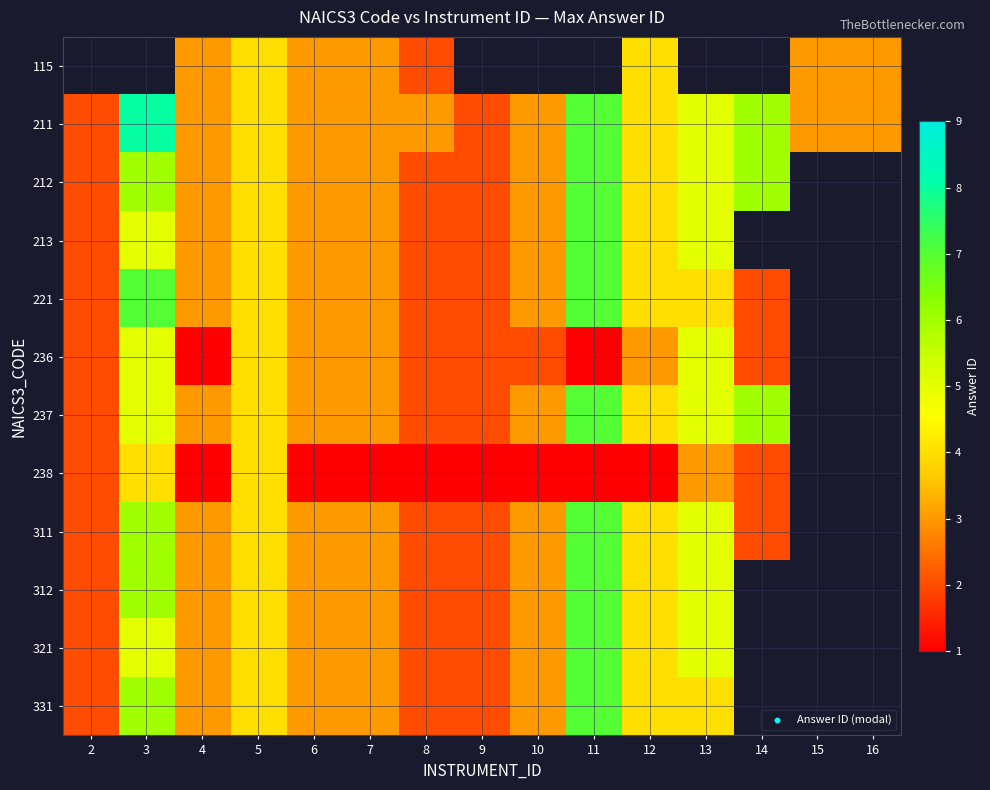

How many data points in 331 are above 4?

2